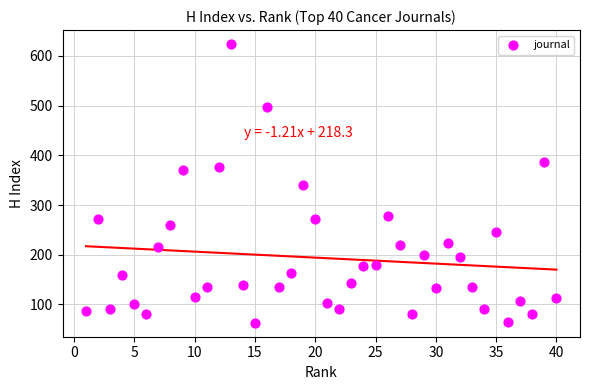

What is the range of X values (max minus min)?

39